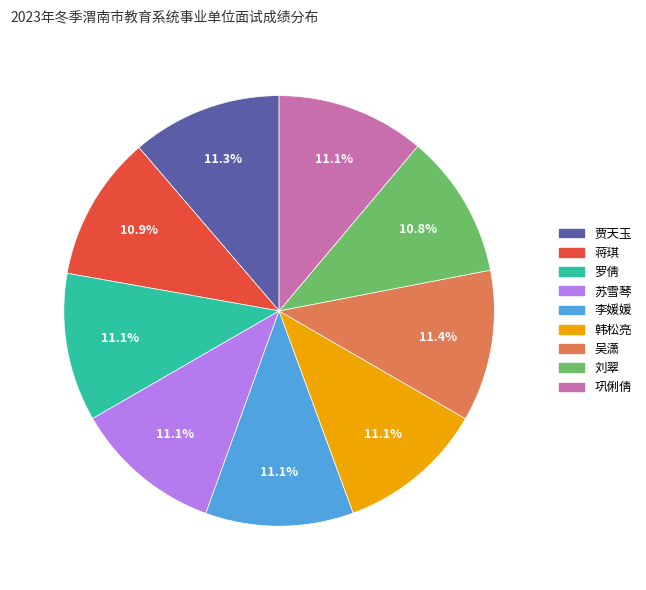

Is it true that 苏雪琴 is 11% of the pie?

True